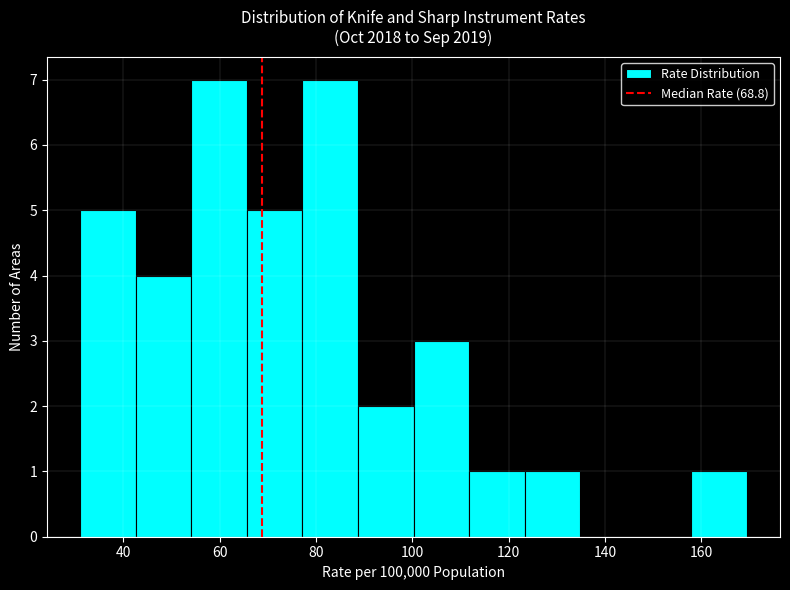

How tall is the bar that spans 54 to 66 on the x-axis? Neither the bar edges nor the heights are printed on the chart, so give them approximately, as read against the axes.

7